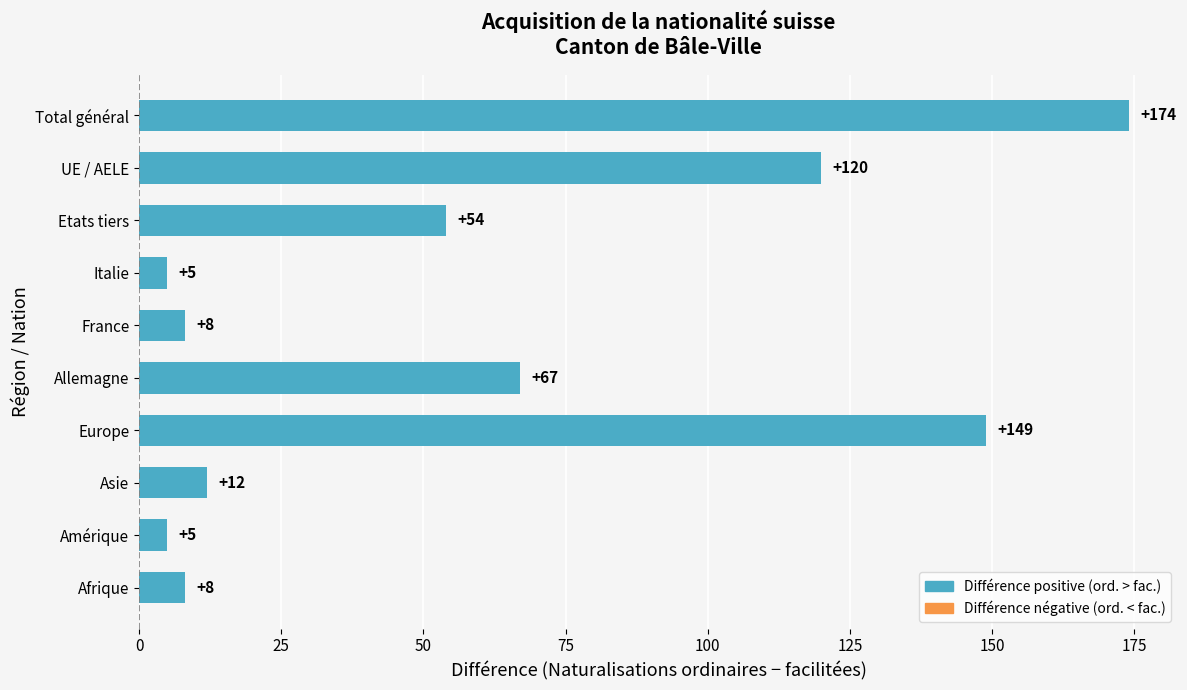

What is the change in value from Etats tiers to UE / AELE?

+66